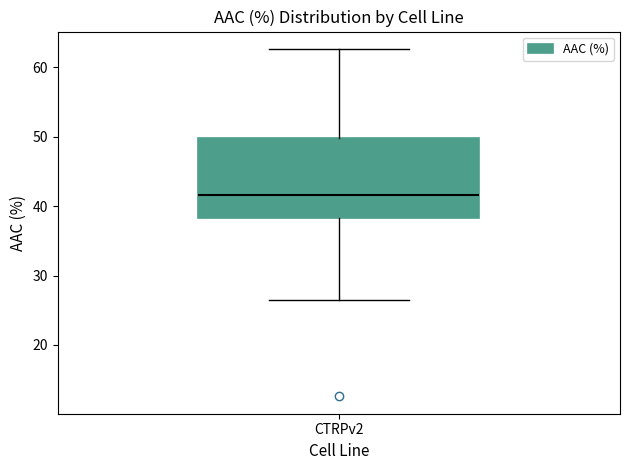

Where does the upper whisker of the box for CTRPv2 end on the y-axis? The values are not printed on the chart, so give them approximately, as read against the axis.

63